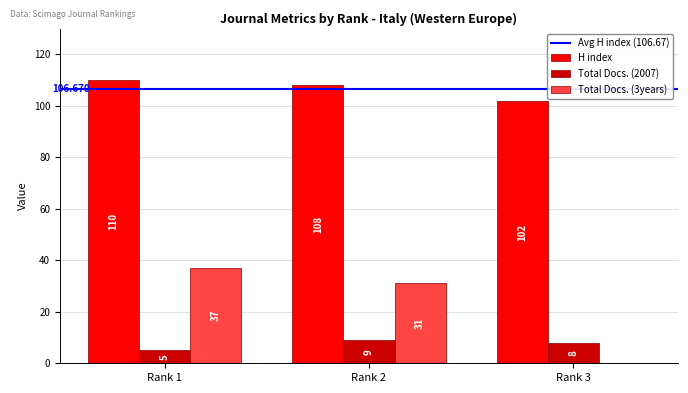

Is the value of Total Docs. (2007) at Rank 2 greater than the value of Total Docs. (3years) at Rank 1?

No